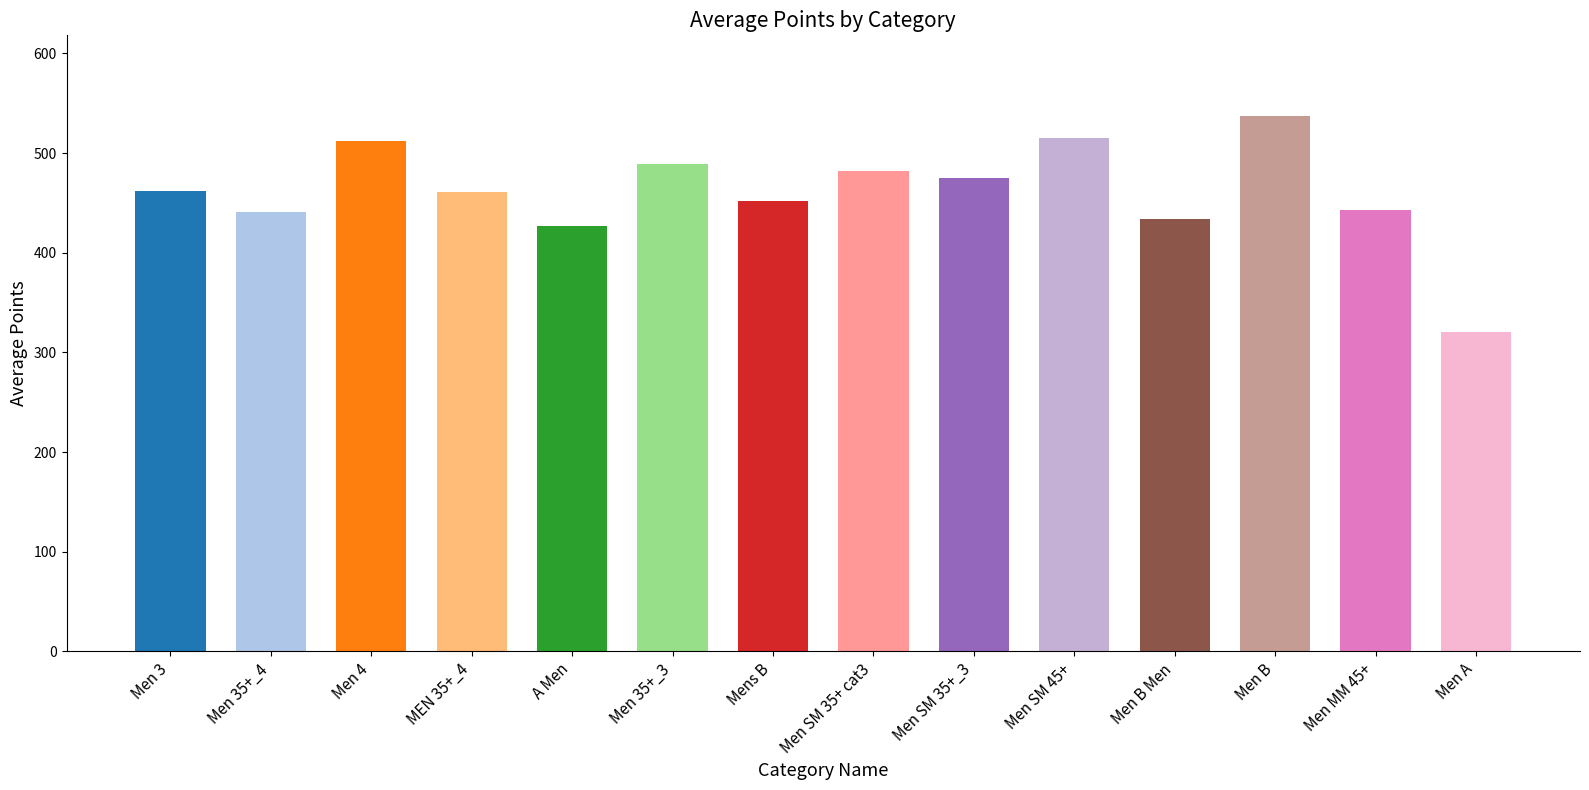

Where does the data first go above 461?

Men 3